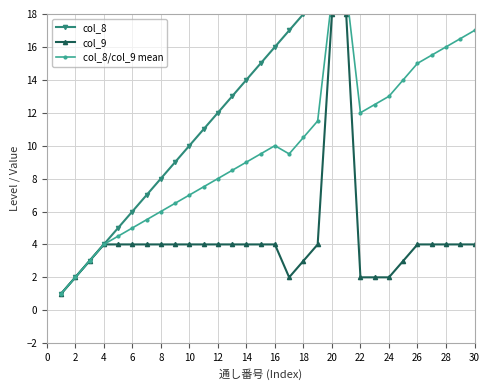

What is the maximum value for col_9?

18